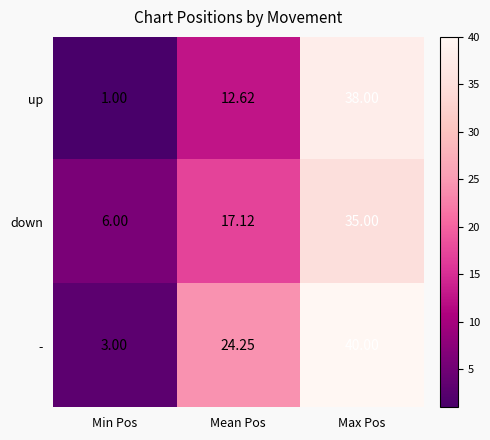

What is the total value across all series at Min Pos?

10.0